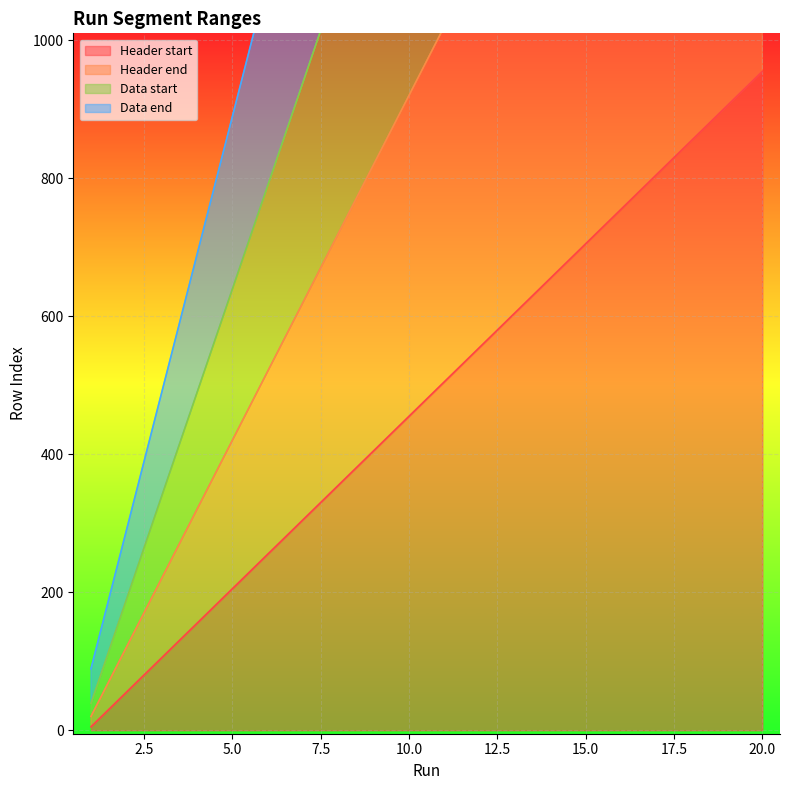

At which category does the chart reach its peak across all series?

20